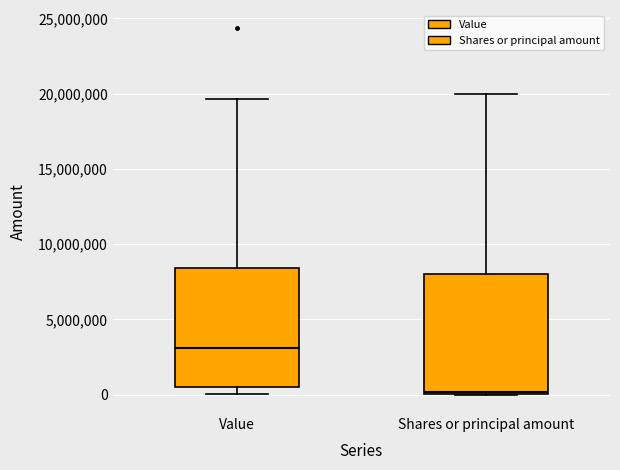

Reading left to right, read every box against the y-axis: the position of its median line, the range the box covers, and the ends of its whiskers. The values are not printed on the chart, so give them approximately, as read against the axis.

Value: median 3000000, box 500000 to 8500000, whiskers 0 to 19500000
Shares or principal amount: median 0, box 0 to 8000000, whiskers 0 to 20000000